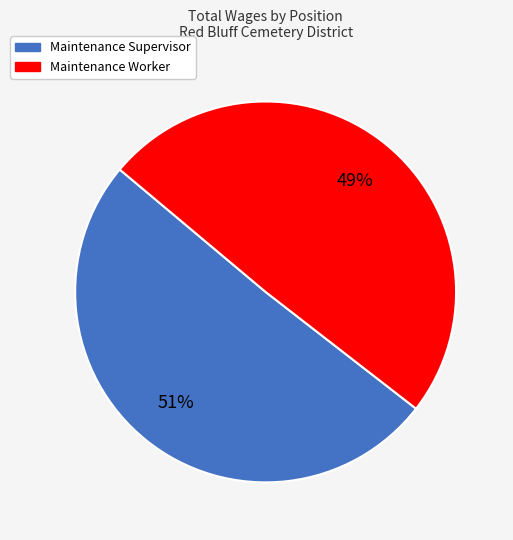

How many segments does this pie chart have?

2